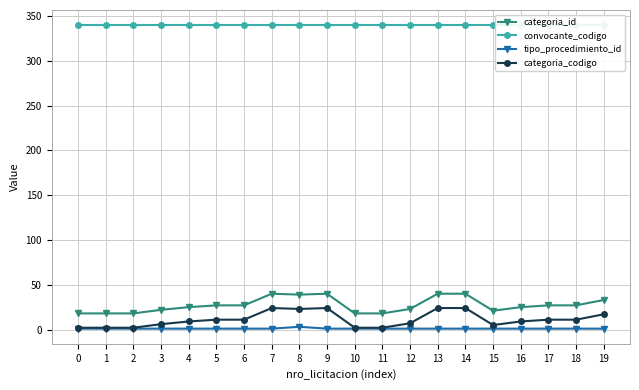

How many tipo_procedimiento_id values are between 1 and 2?

19